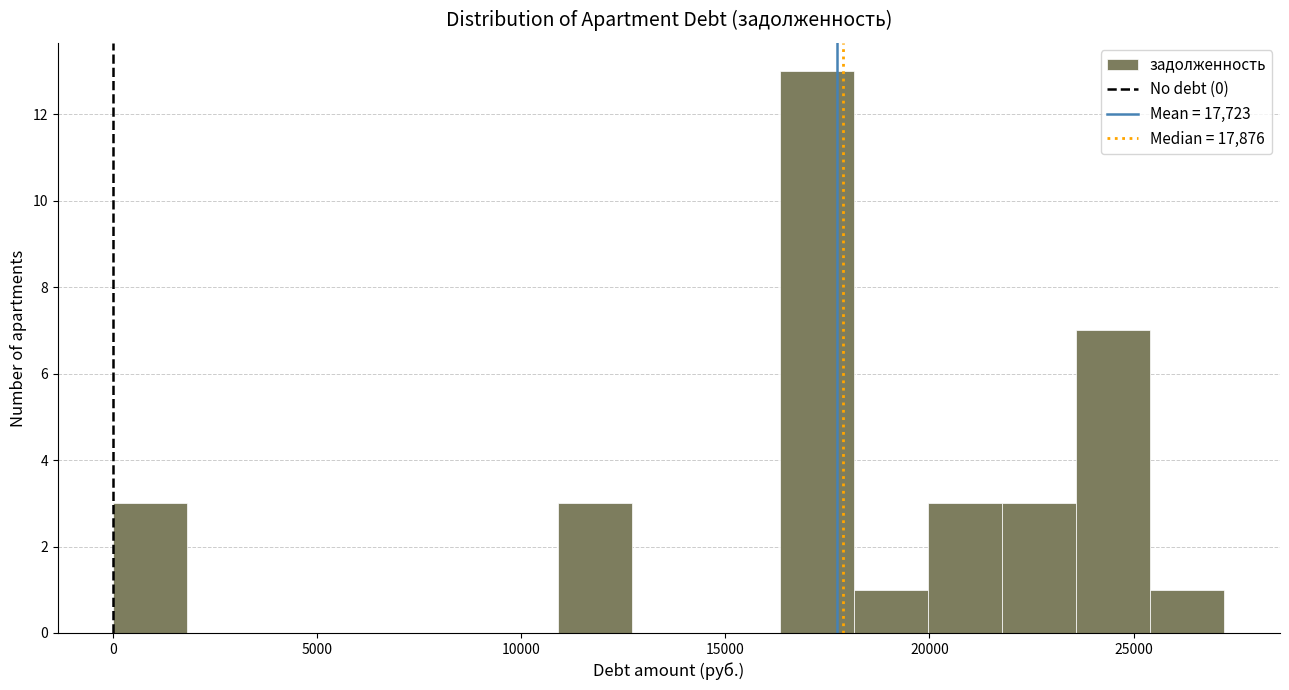

Read against the x-axis, roughly where is the centre of the tallest bar?

17000